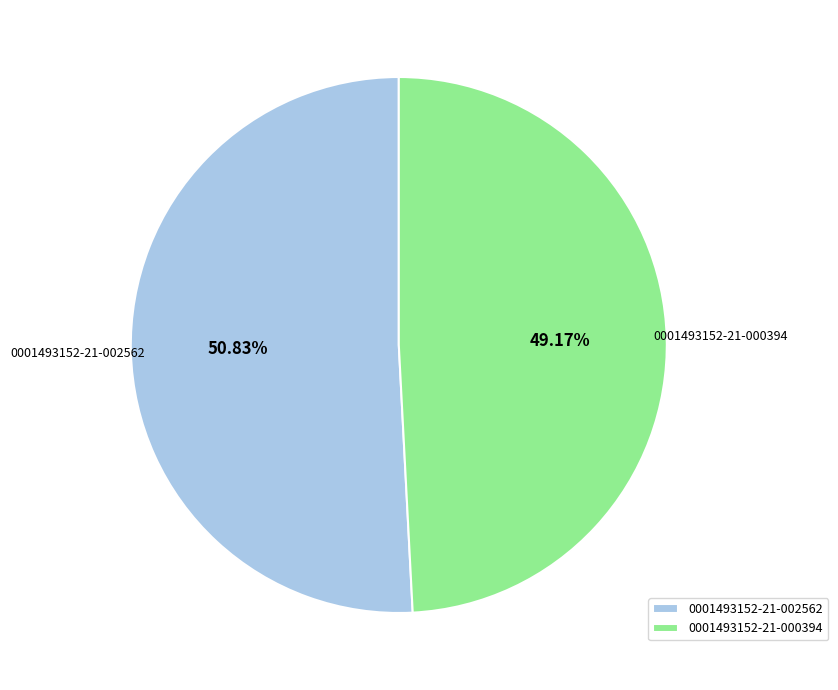

How many segments does this pie chart have?

2